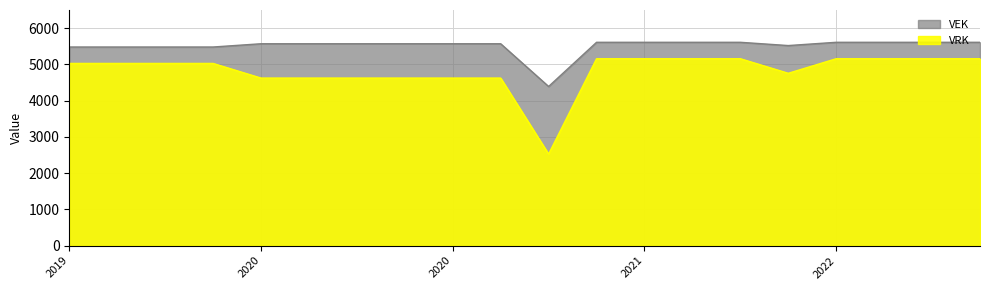

Is it true that VEK equals 9576 at 2020?

False